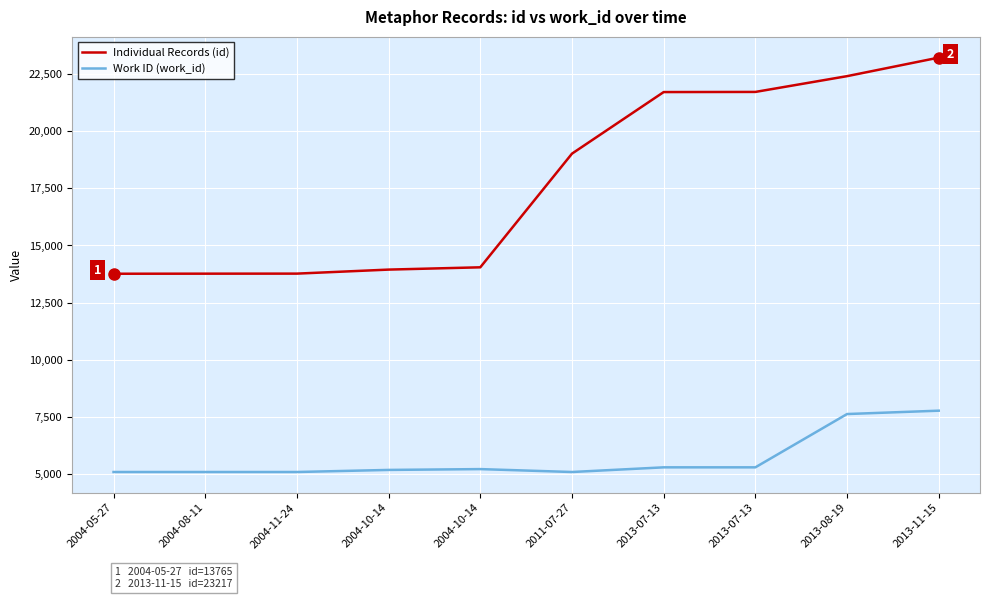

Which series has the largest range (max minus min)?

Individual Records (id)